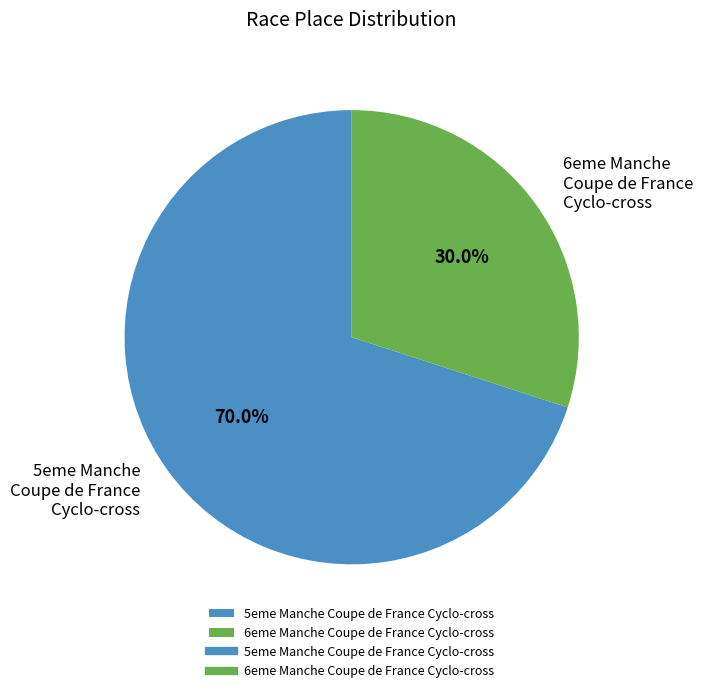

Is it true that 6eme Manche Coupe de France Cyclo-cross is 30% of the pie?

True